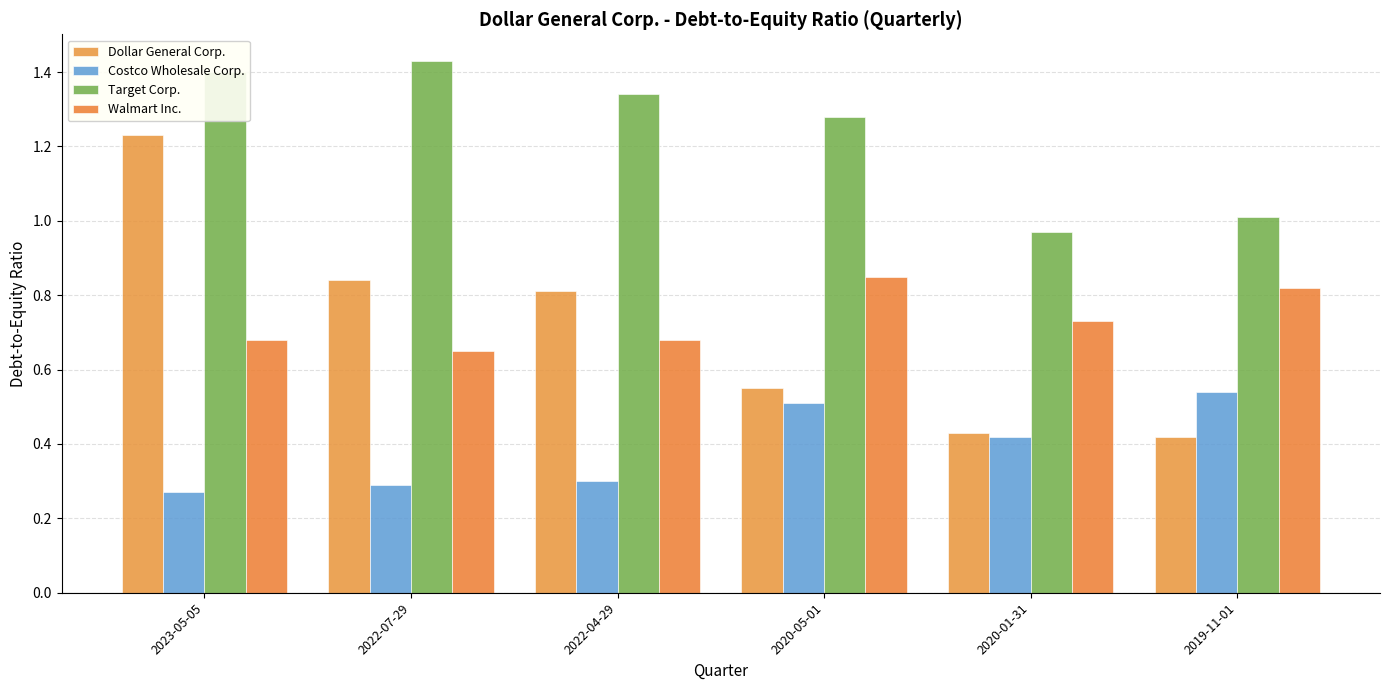

How many values in the Target Corp. series exceed 1?

5